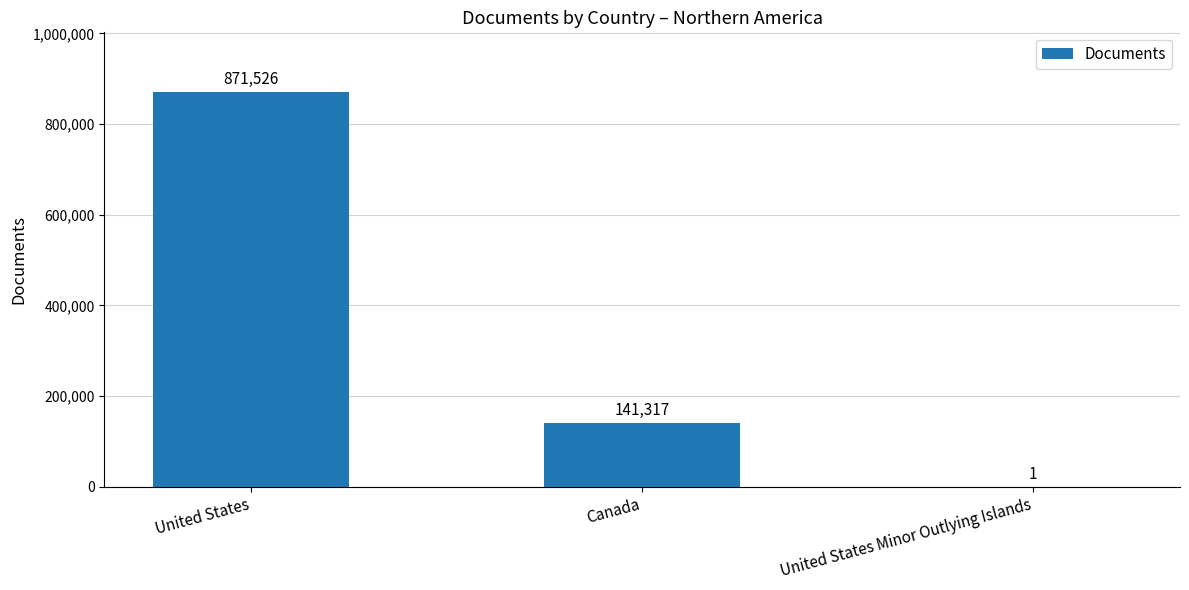

Reading right to left, extract all data points from this chart.

United States Minor Outlying Islands=1	Canada=141317	United States=871526